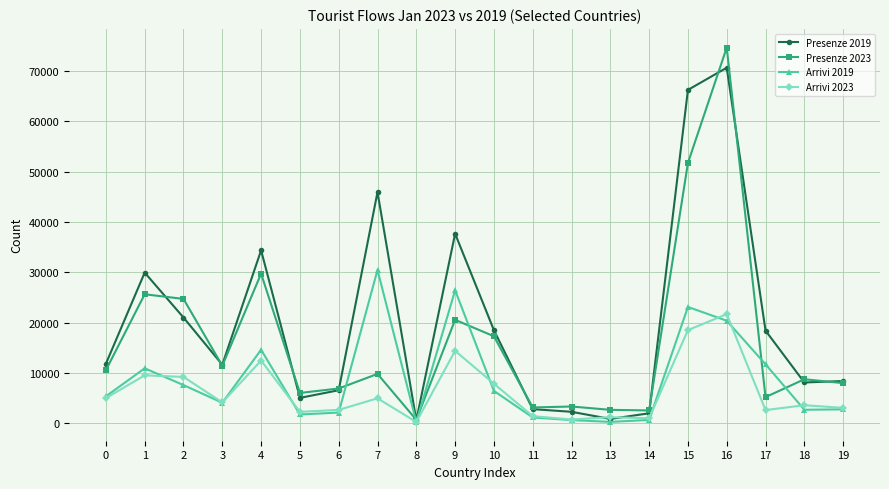

At which category is the sum across all series the highest?

16